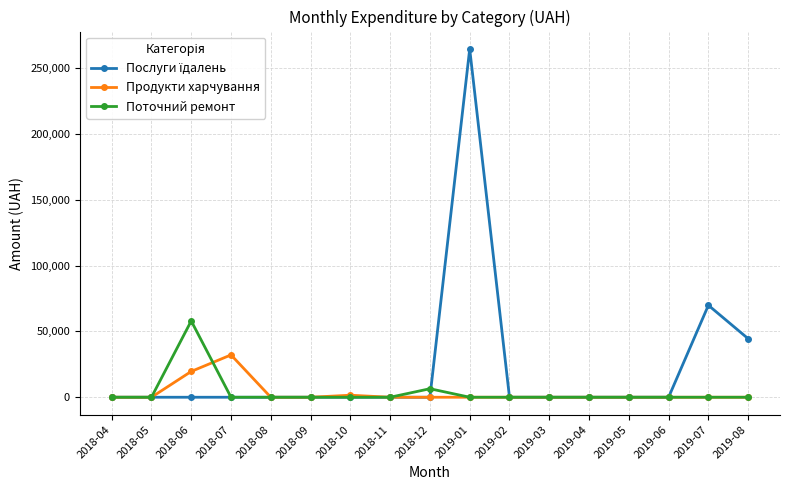

At which category is the sum across all series the highest?

2019-01